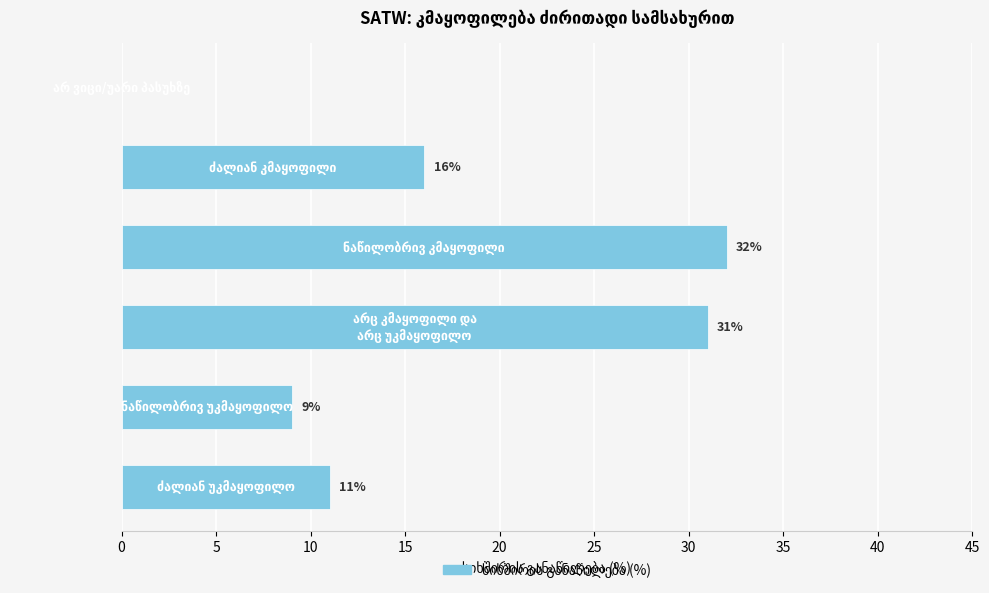

What is the maximum value shown in the chart?

32